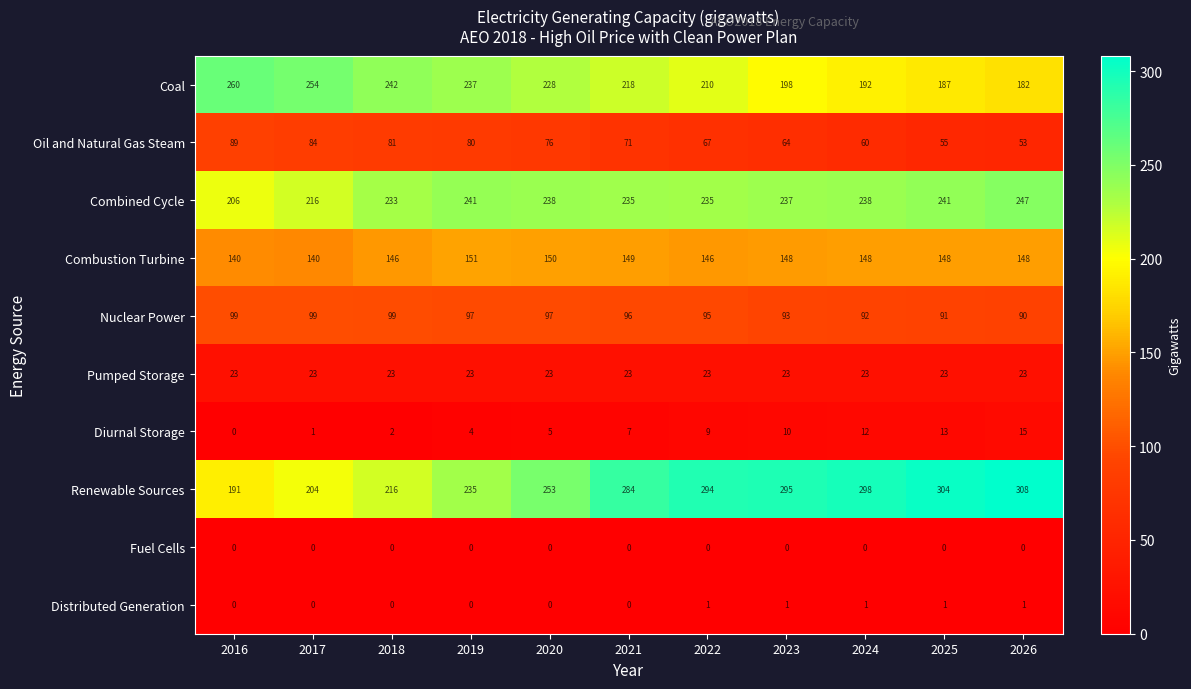

Which series has the widest spread of values?

Renewable Sources